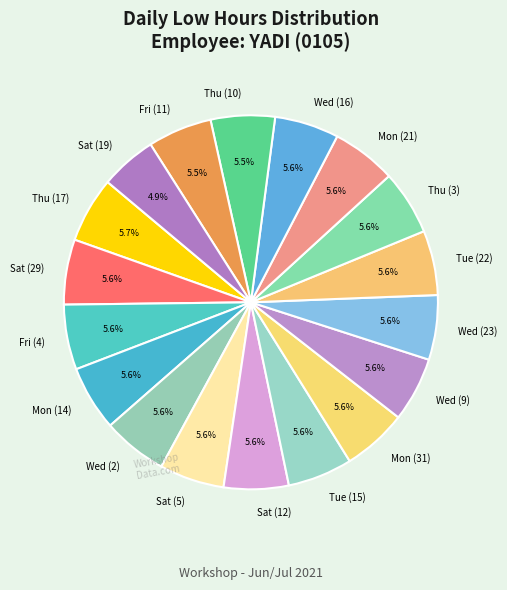

Does Sat (5) account for over 50% of the chart?

No